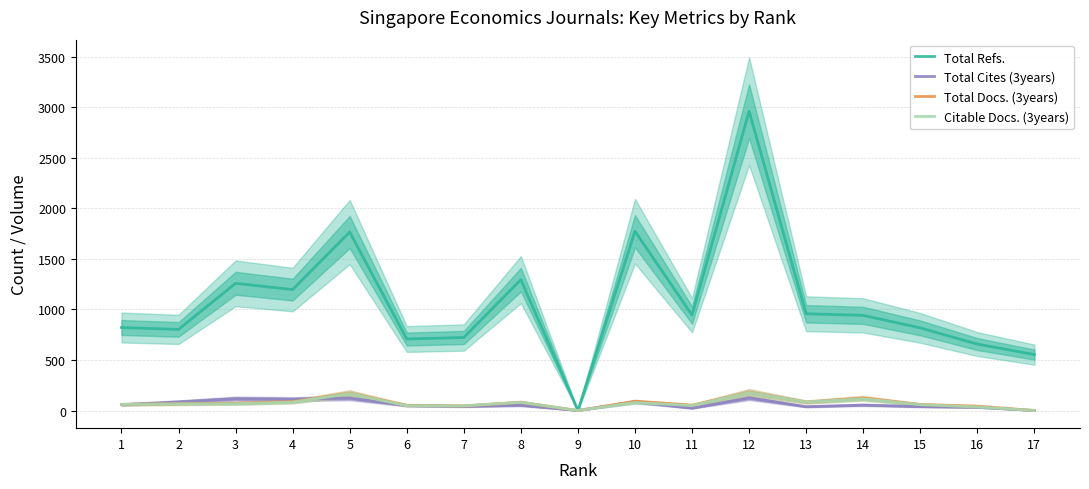

Reading left to right, extract all data points from this chart.

Total Refs.: 821	802	1258	1196	1765	707	722	1294	0	1773	943	2960	957	941	817	657	553
Total Cites (3years): 58	85	117	112	123	49	41	52	0	86	23	125	38	54	39	32	0
Total Docs. (3years): 61	67	72	88	170	52	46	81	0	91	53	180	84	123	60	43	0
Citable Docs. (3years): 60	66	67	83	167	48	46	81	0	79	49	177	84	116	58	35	0